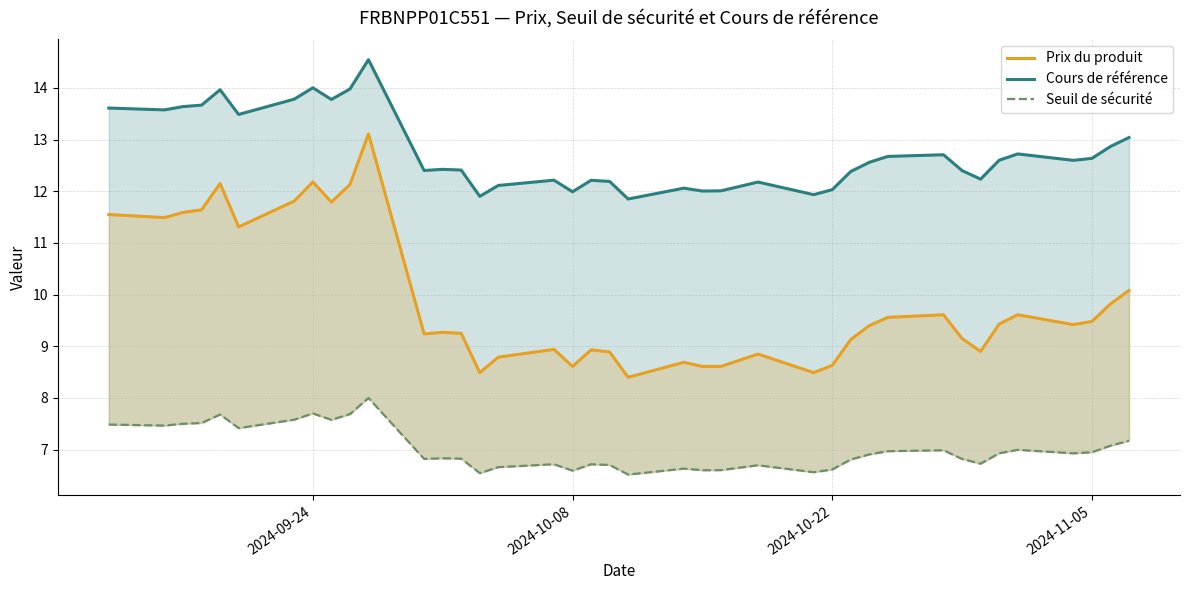

What are all the series names shown in the legend?

Prix du produit, Cours de référence, Seuil de sécurité